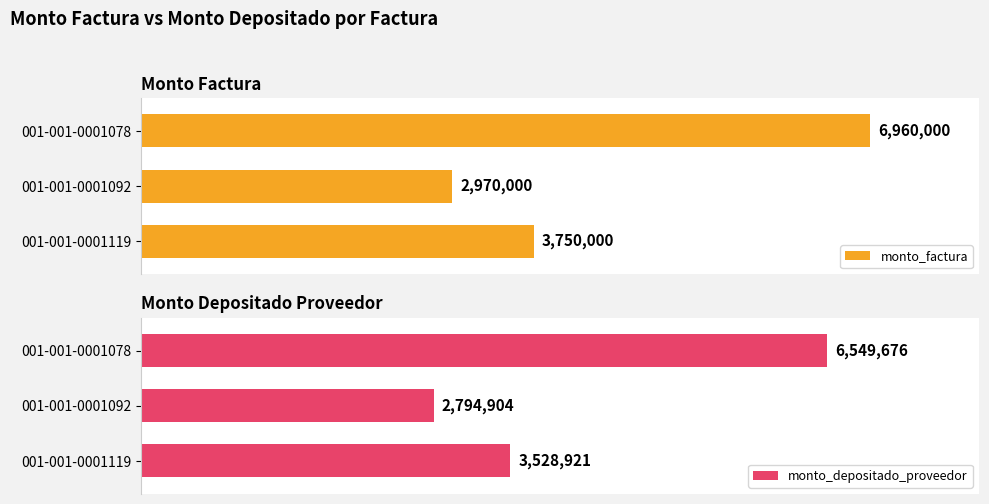

At which label does monto_factura reach its minimum?

001-001-0001092